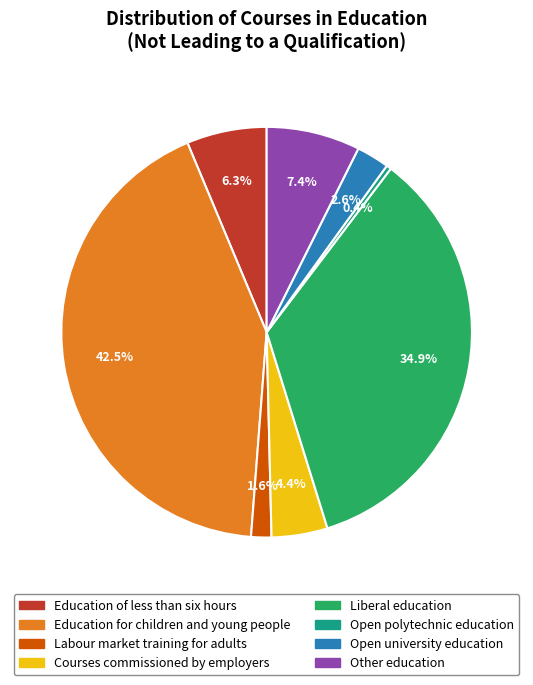

What percentage is the Open university education slice, to the nearest percent?

3%